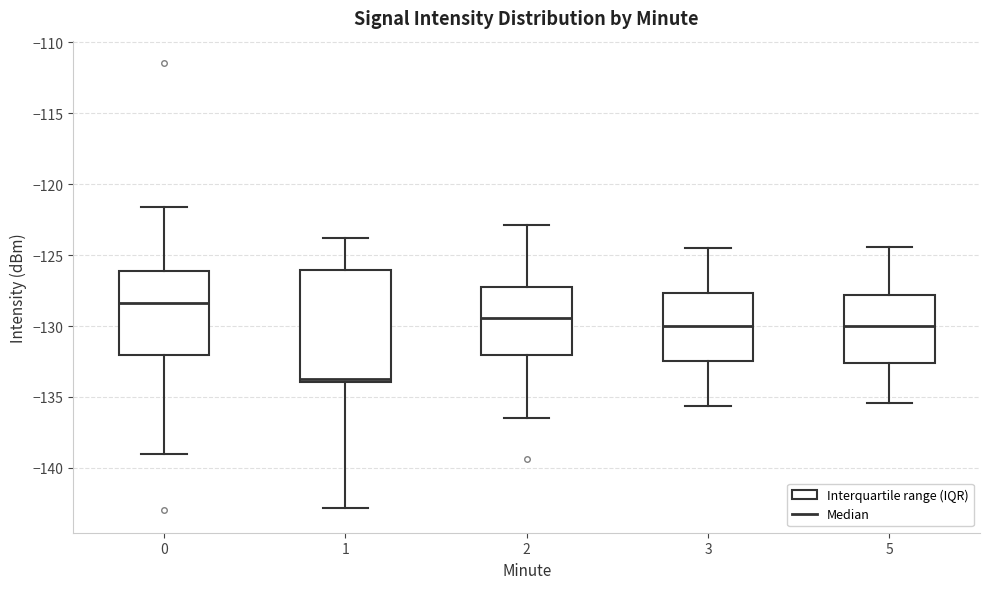

Where is the upper edge of the box at x = 5 on the y-axis? The values are not printed on the chart, so give them approximately, as read against the axis.

-128.0